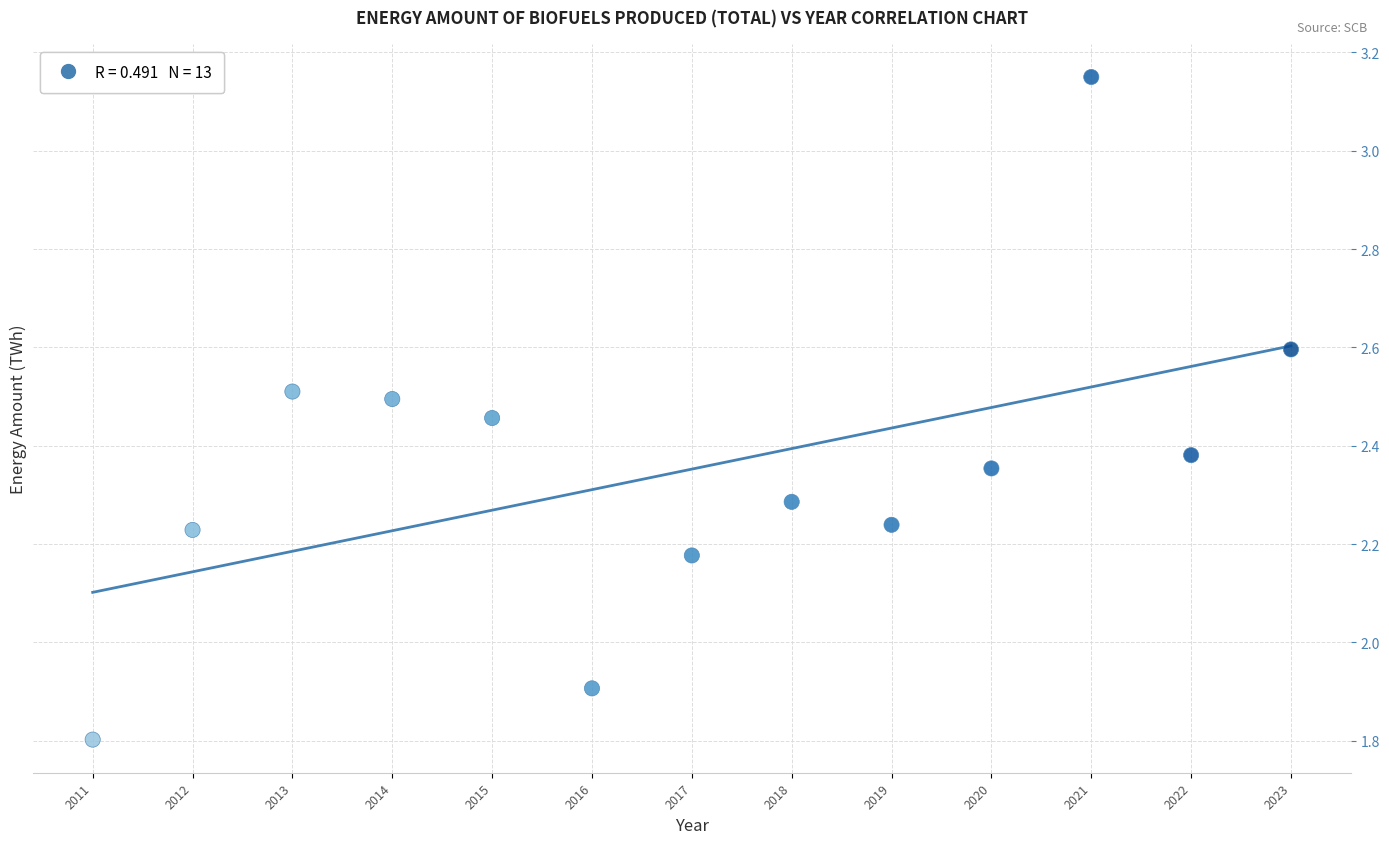

What Y value in the scatter plot is closest to 2?

1.9